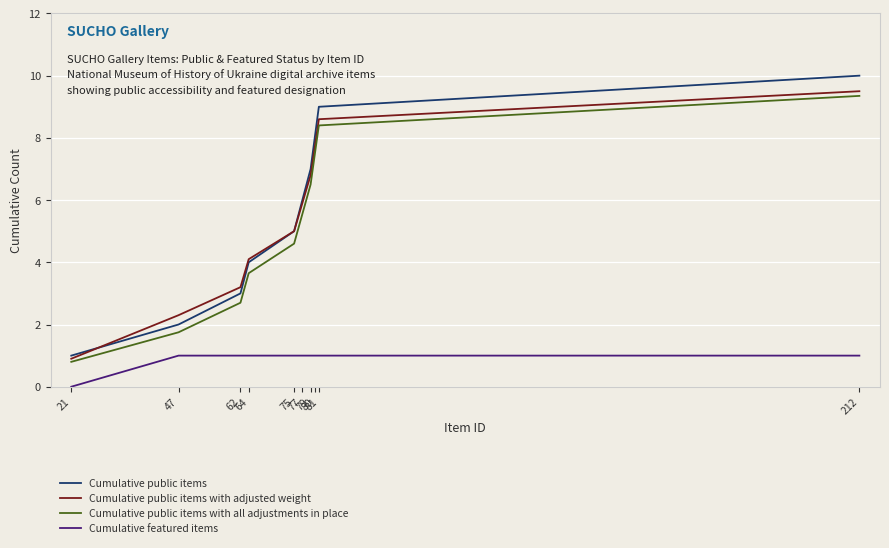

Between 80 and 212, which series saw the biggest shift?

Cumulative public items